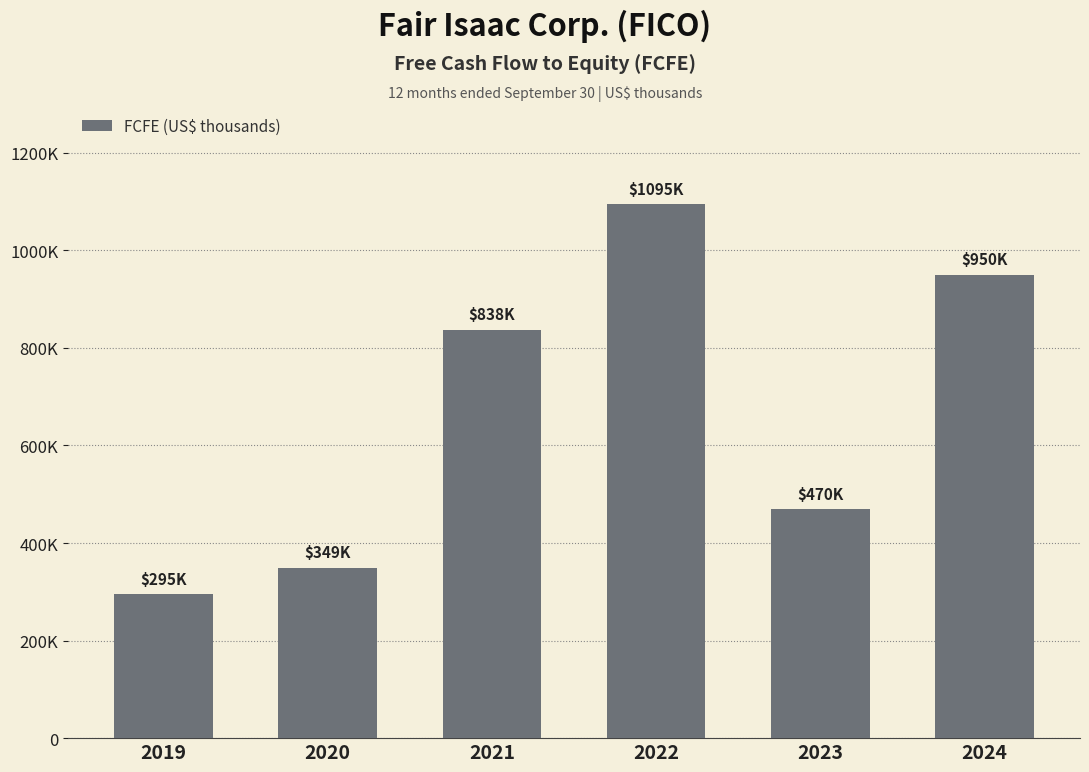

Does the chart contain any negative values?

No